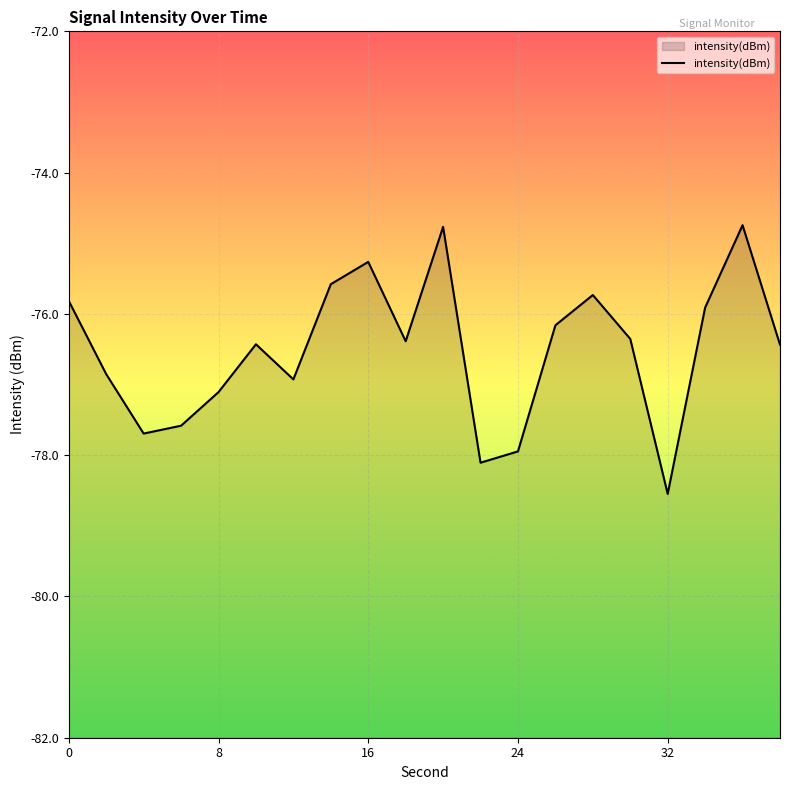

What is the average value?

-76.5